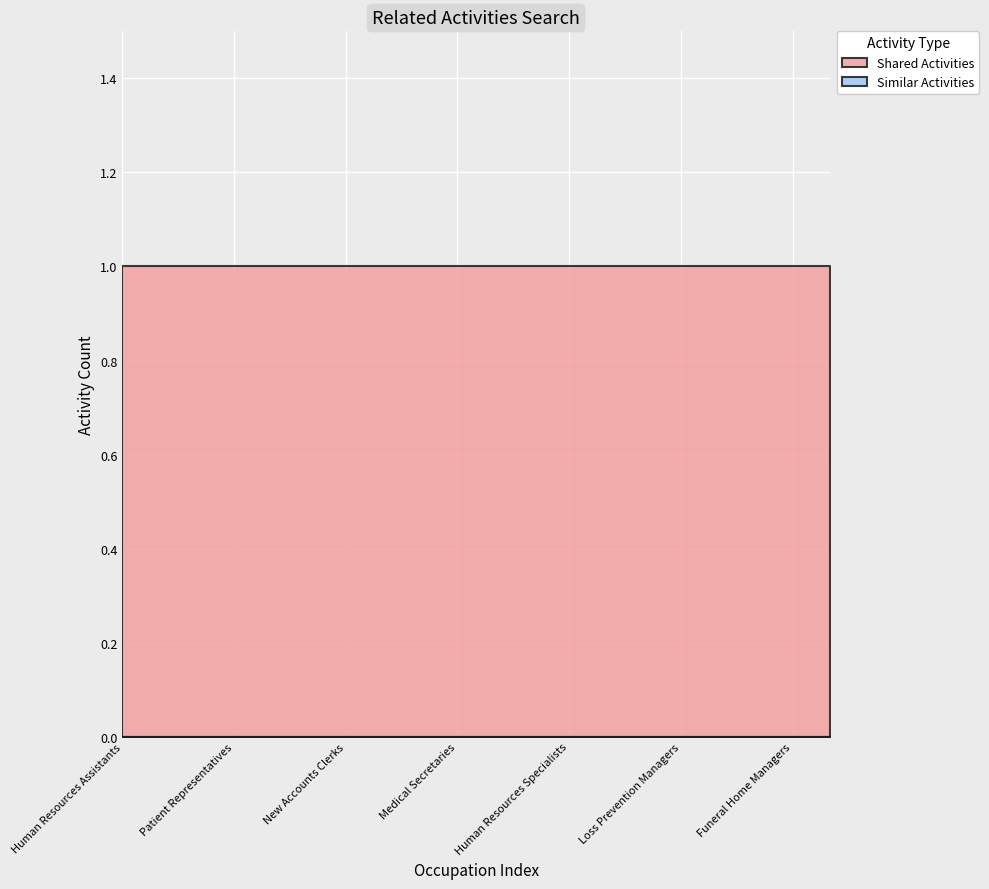

Which series has the largest total across all categories?

Shared Activities